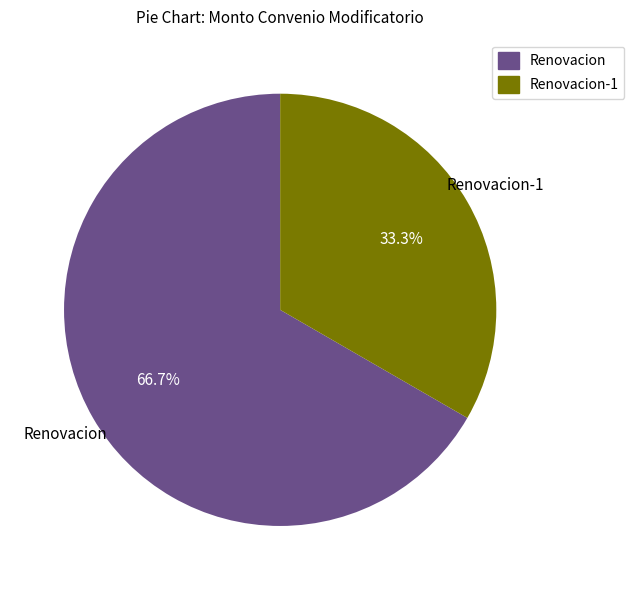

Rank the categories by value from lowest to highest.

Renovacion-1, Renovacion